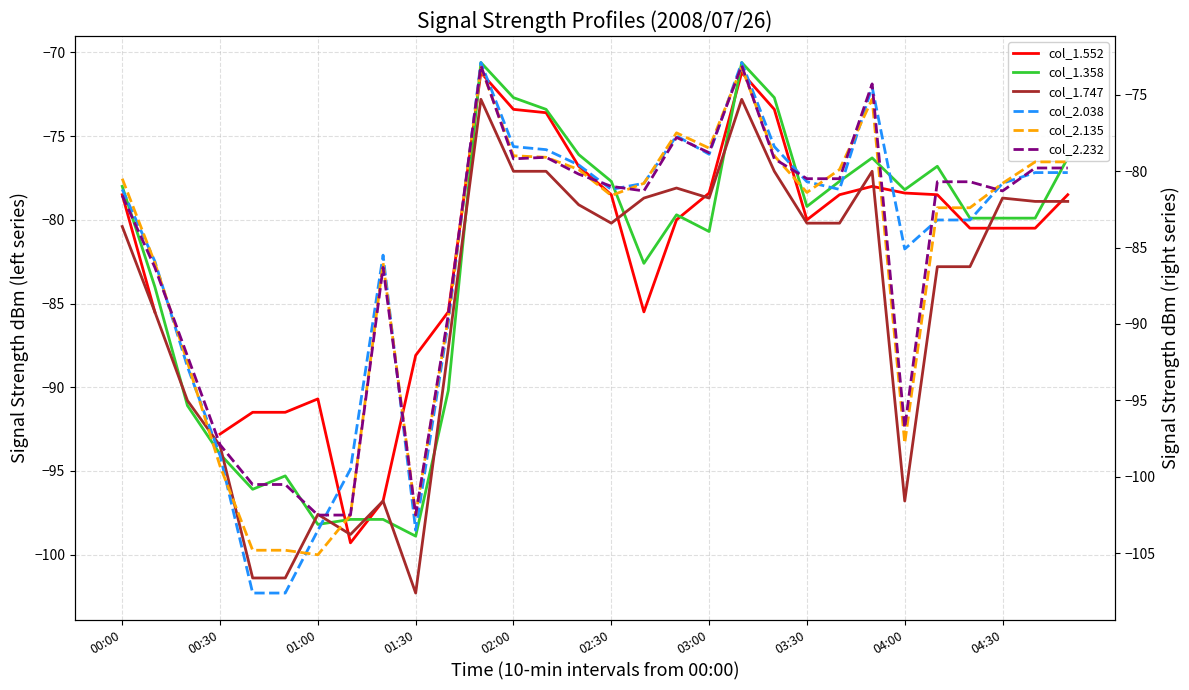

In col_1.747, how many points are lower than both neighbors (excluding endpoints)?

5